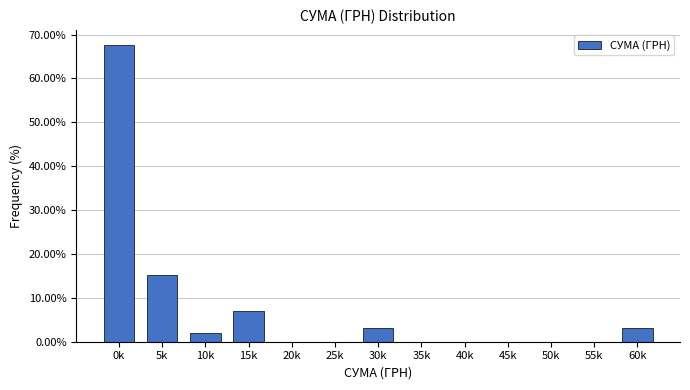

Between 10k and 35k, which is larger?

10k